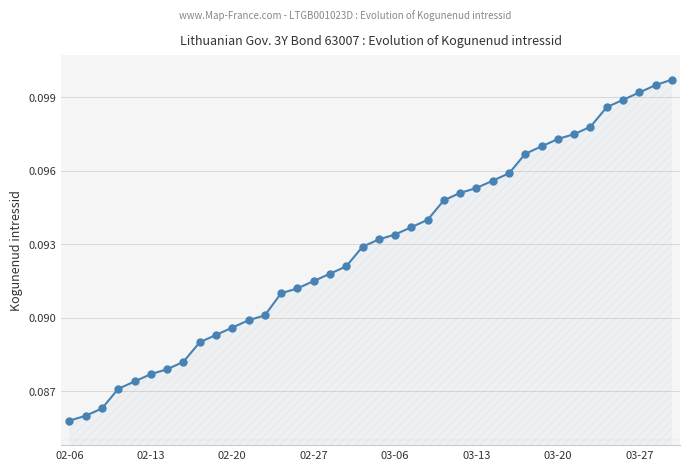

How many values are between 0 and 1?

38